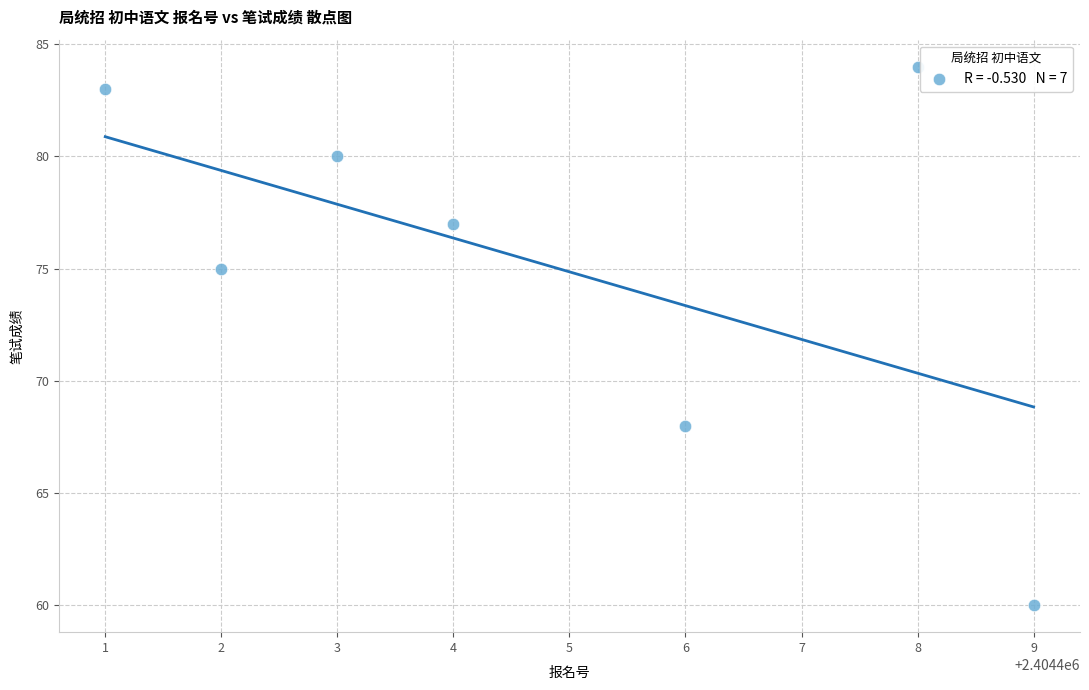

What is the range of X values (max minus min)?

8